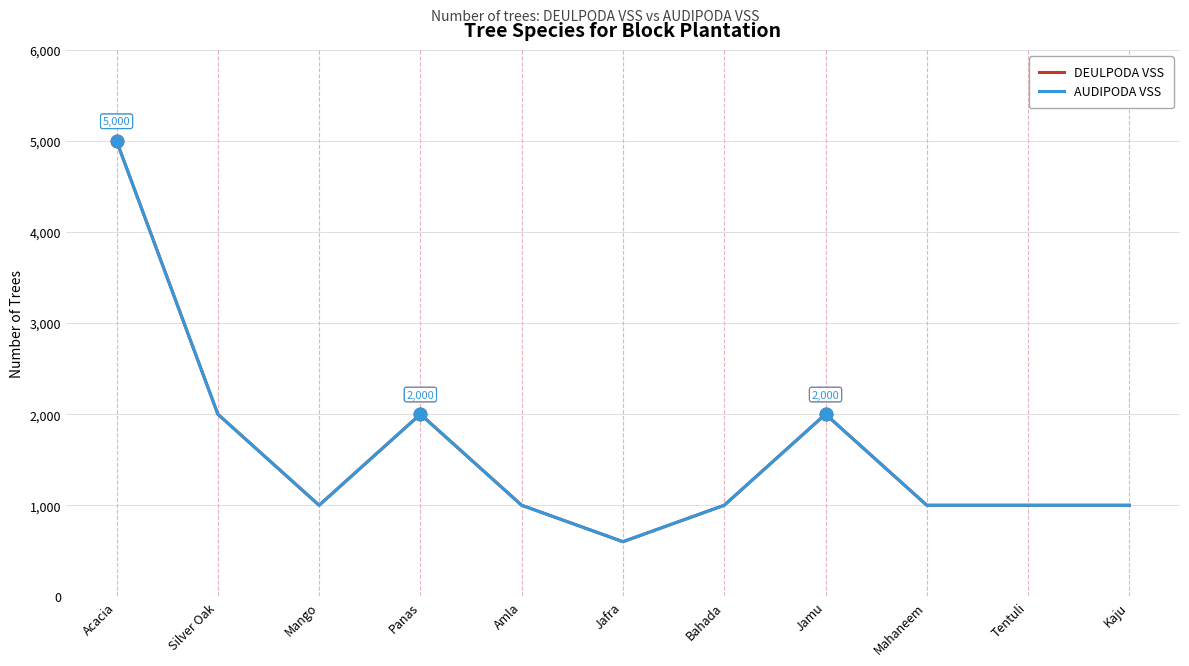

Is it true that AUDIPODA VSS equals 569 at Mahaneem?

False